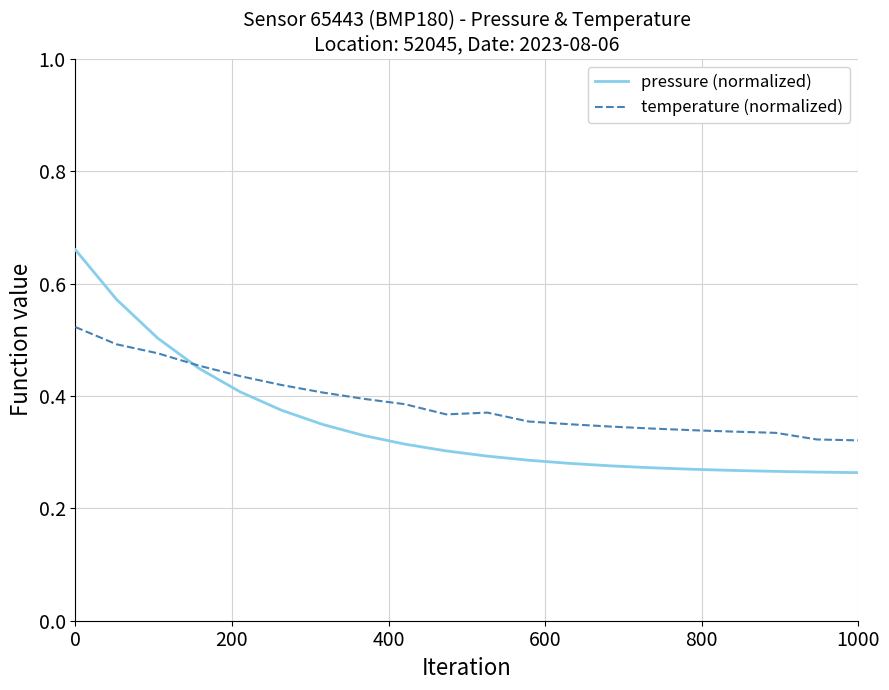

Rank the series by their maximum value, from lowest to highest.

temperature (normalized), pressure (normalized)